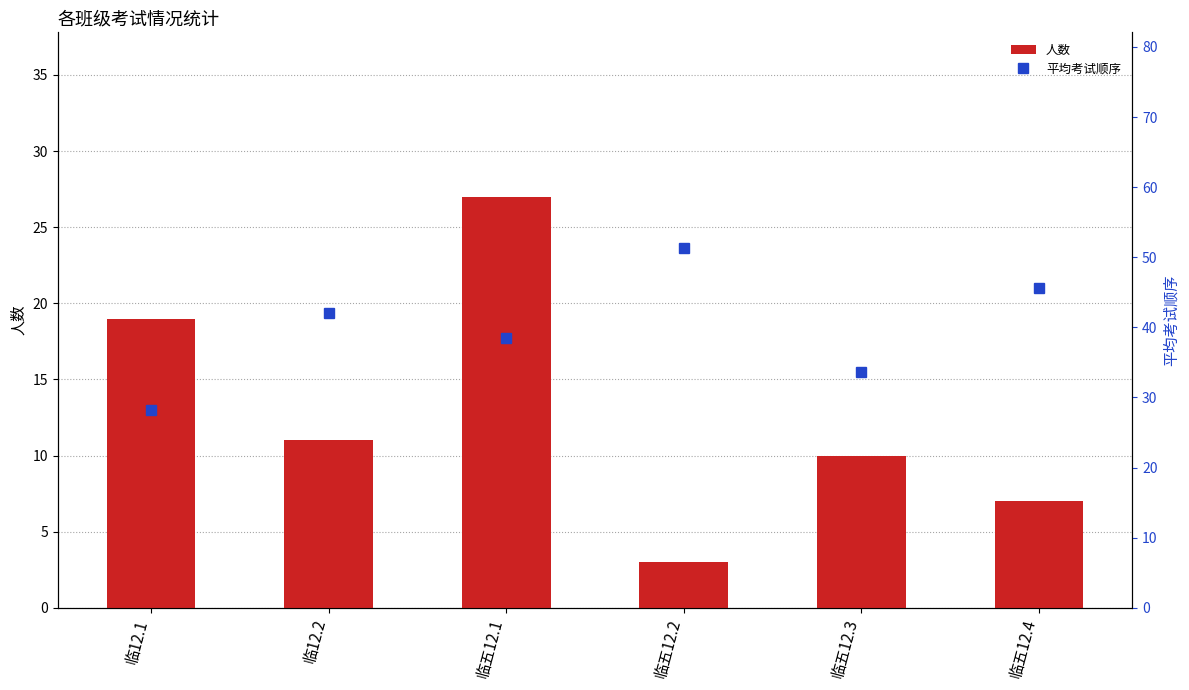

What is the difference between the 平均考试顺序 values at 临五12.2 and 临12.2?

9.2